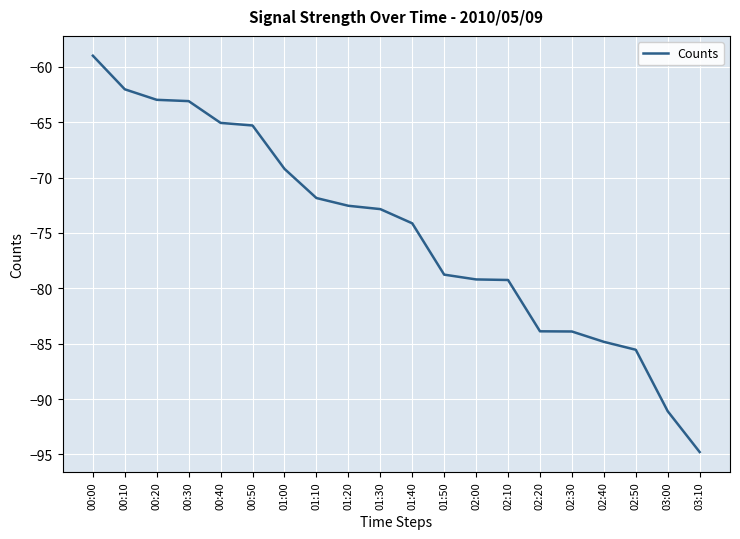

Which has a higher value, 00:10 or 00:50?

00:10